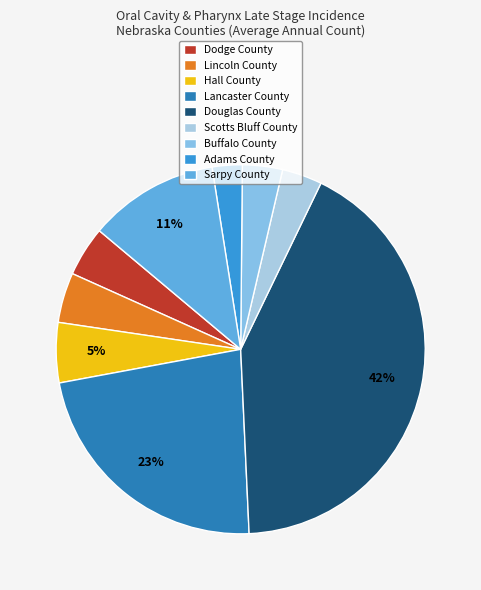

Does any single category account for the majority?

No